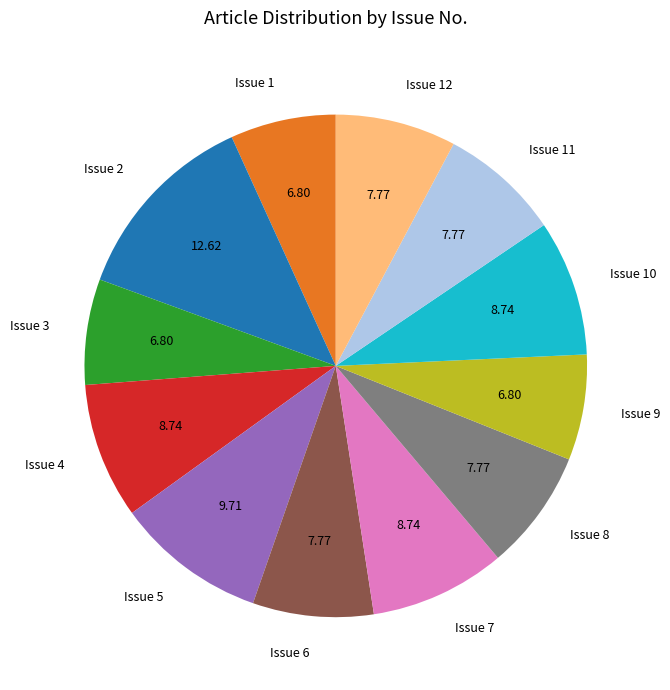

Which slice is the largest?

Issue 2